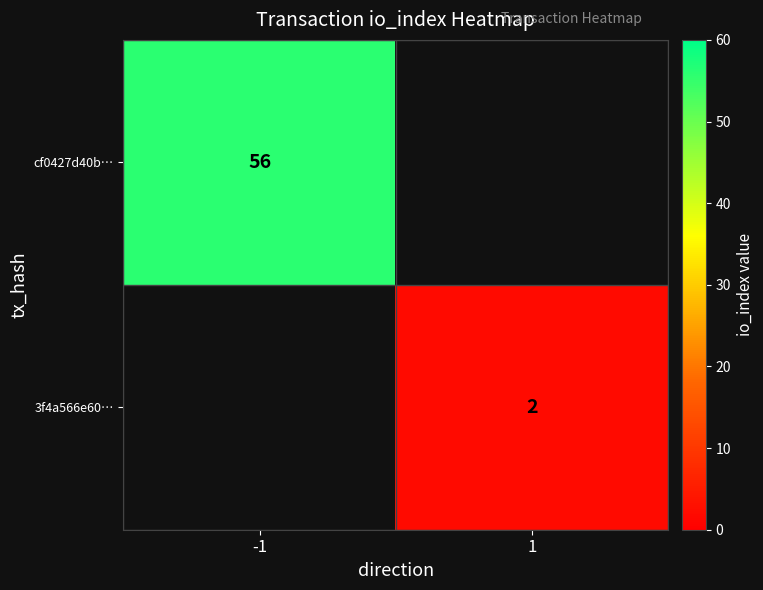

Is the value of cf0427d40b… at -1 greater than the value of 3f4a566e60… at 1?

Yes